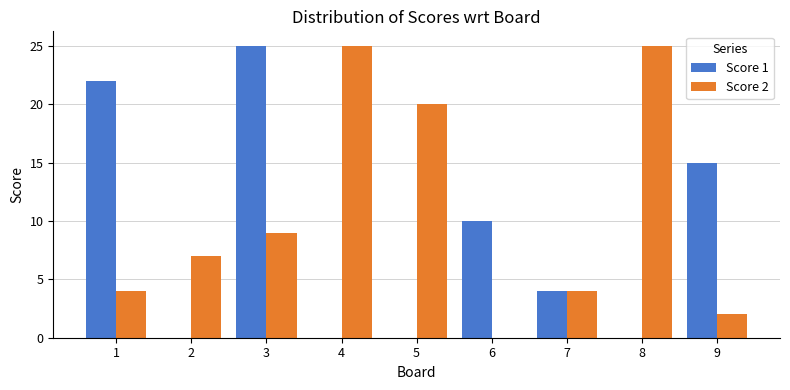

Reading right to left, what are all the values shown in this chart?

Score 1: 9=15	8=0	7=4	6=10	5=0	4=0	3=25	2=0	1=22
Score 2: 9=2	8=25	7=4	6=0	5=20	4=25	3=9	2=7	1=4